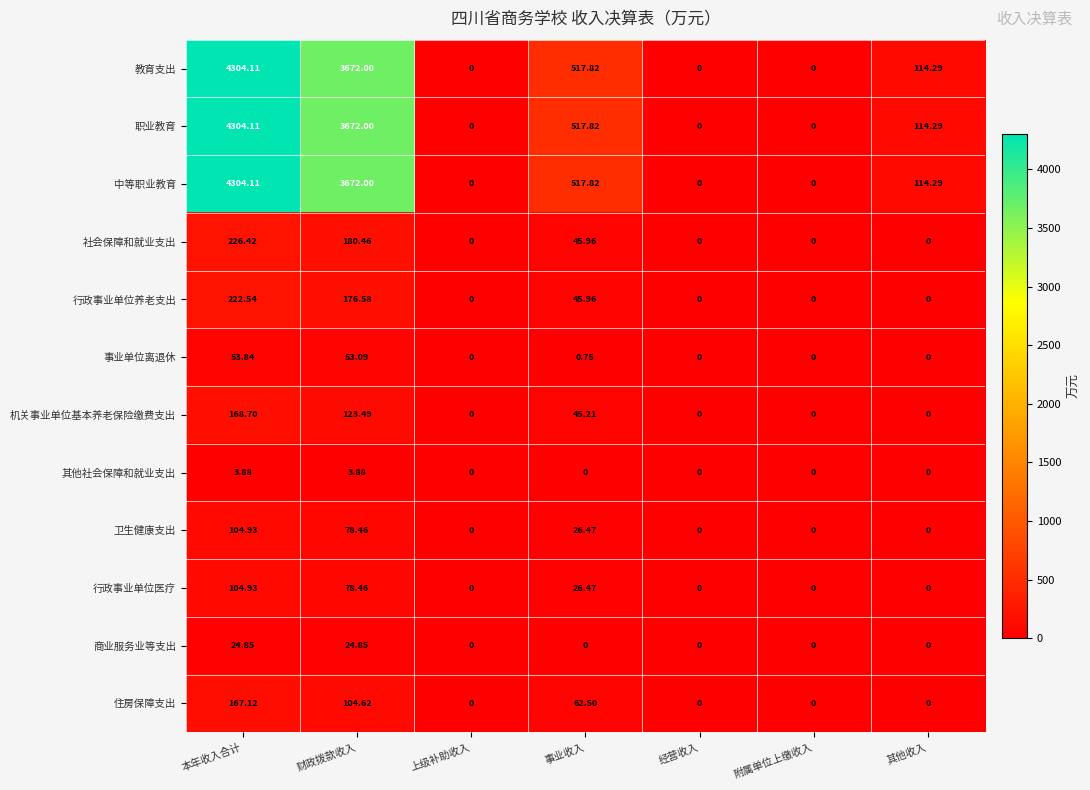

At which label is 教育支出 closest to 2152?

财政拨款收入